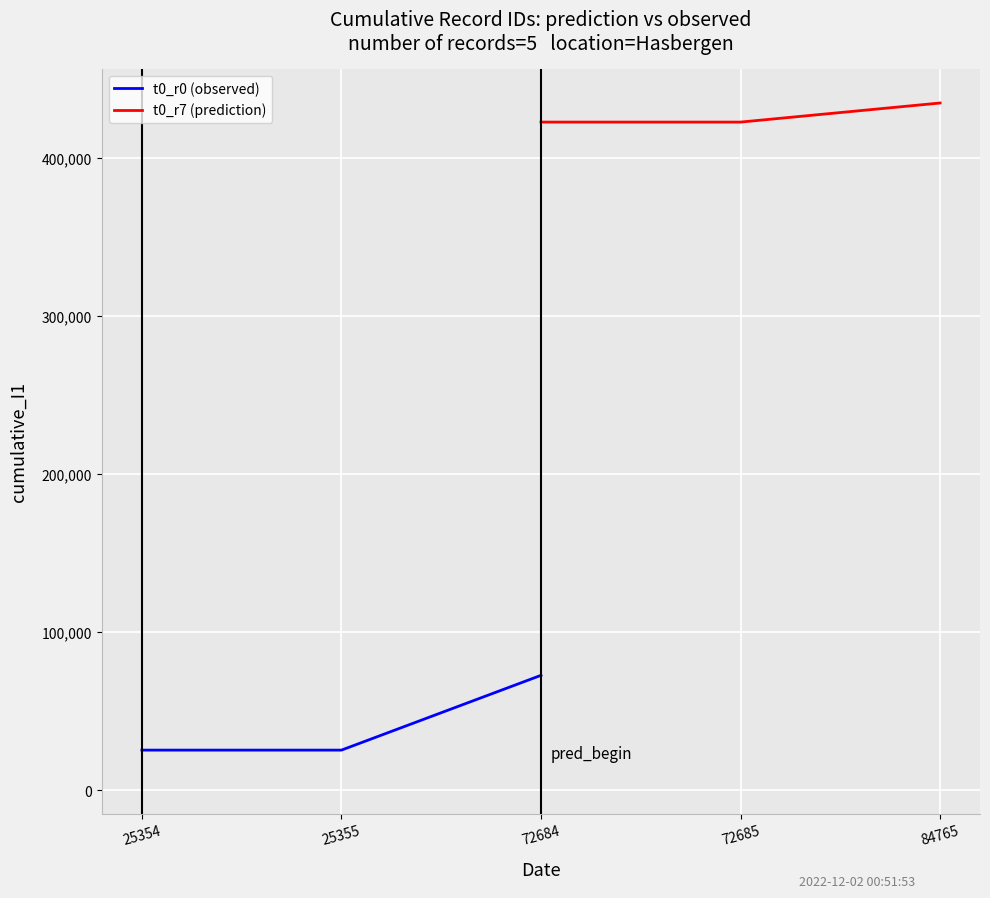

Reading left to right, list all the values displayed in this chart.

t0_r0 (observed): 25354	25355	72684
t0_r7 (prediction): 422874	422875	434955